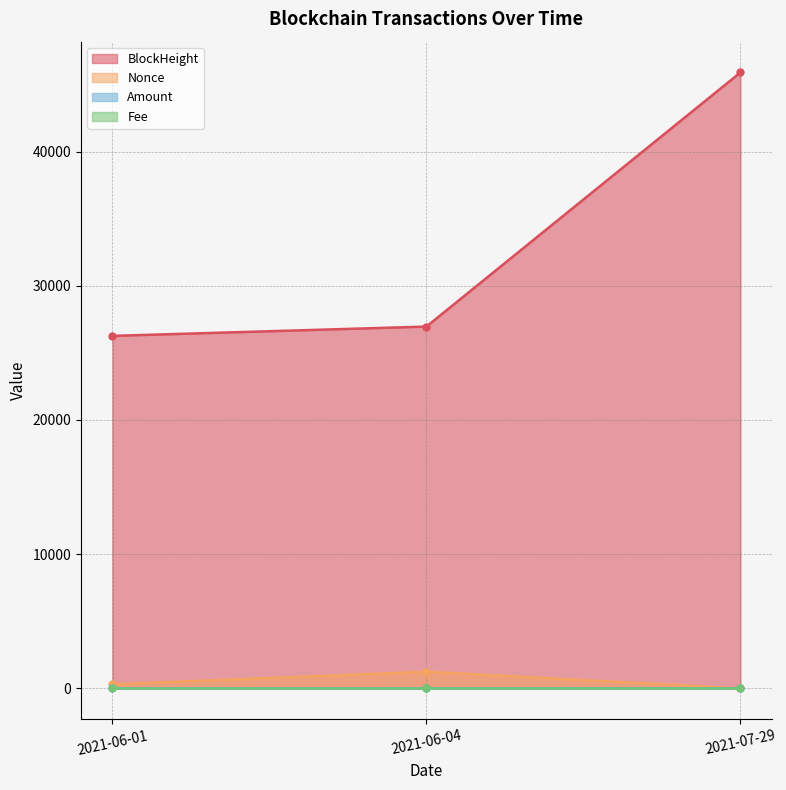

Is it true that BlockHeight equals 26269.0 at 2021-06-01?

True